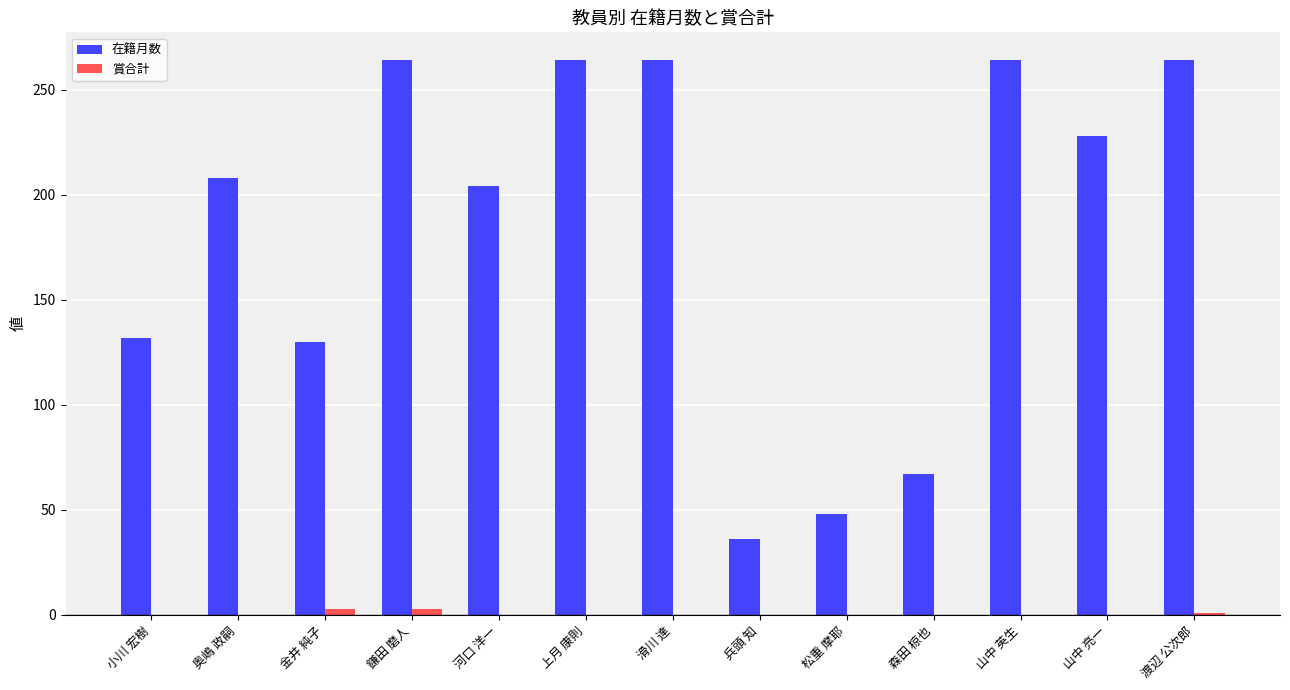

Is the value of 賞合計 at 奥嶋 政嗣 greater than the value of 在籍月数 at 森田 椋也?

No